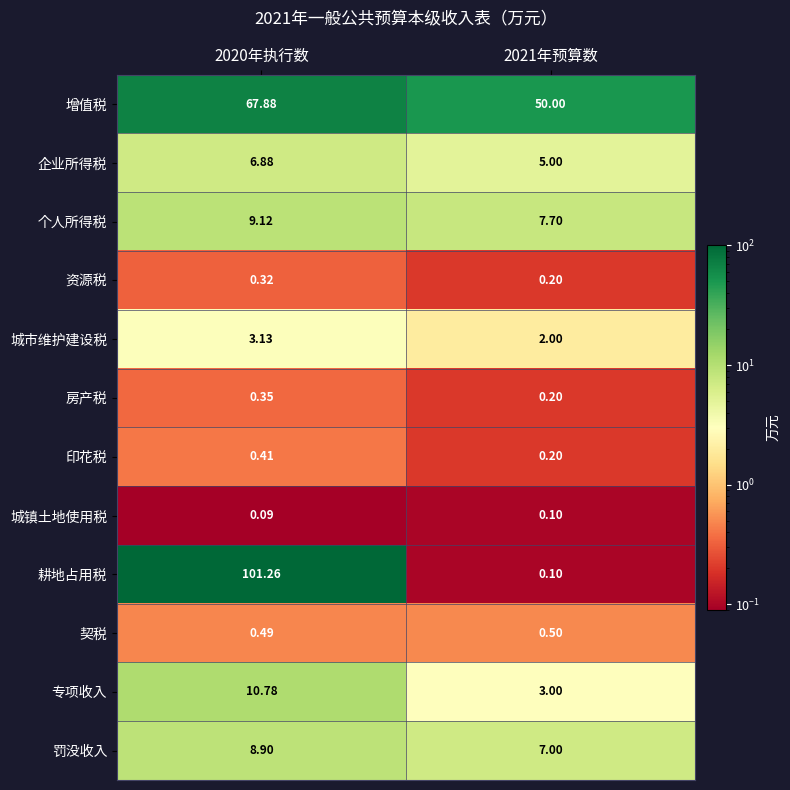

At how many categories does at least one series exceed 21?

2